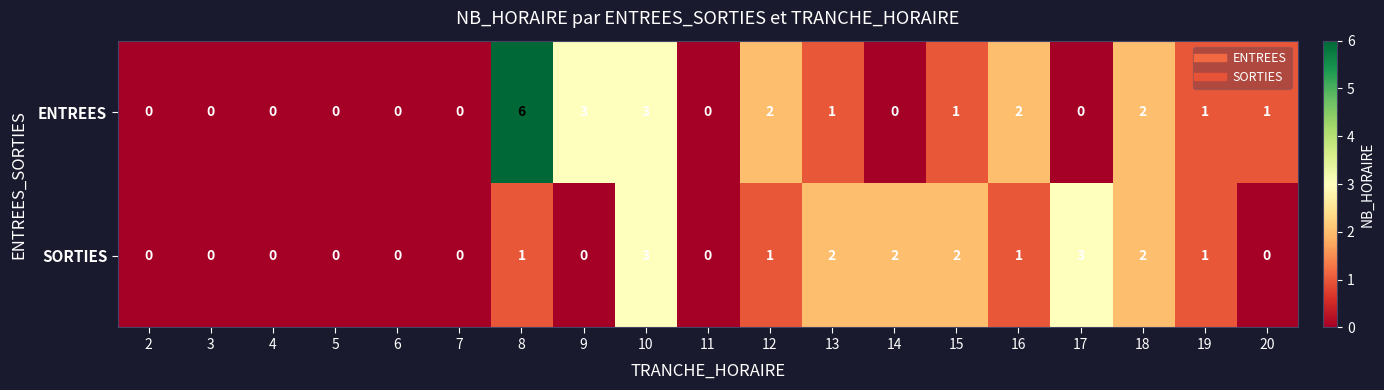

The value of SORTIES at 16 is 2. True or false?

False